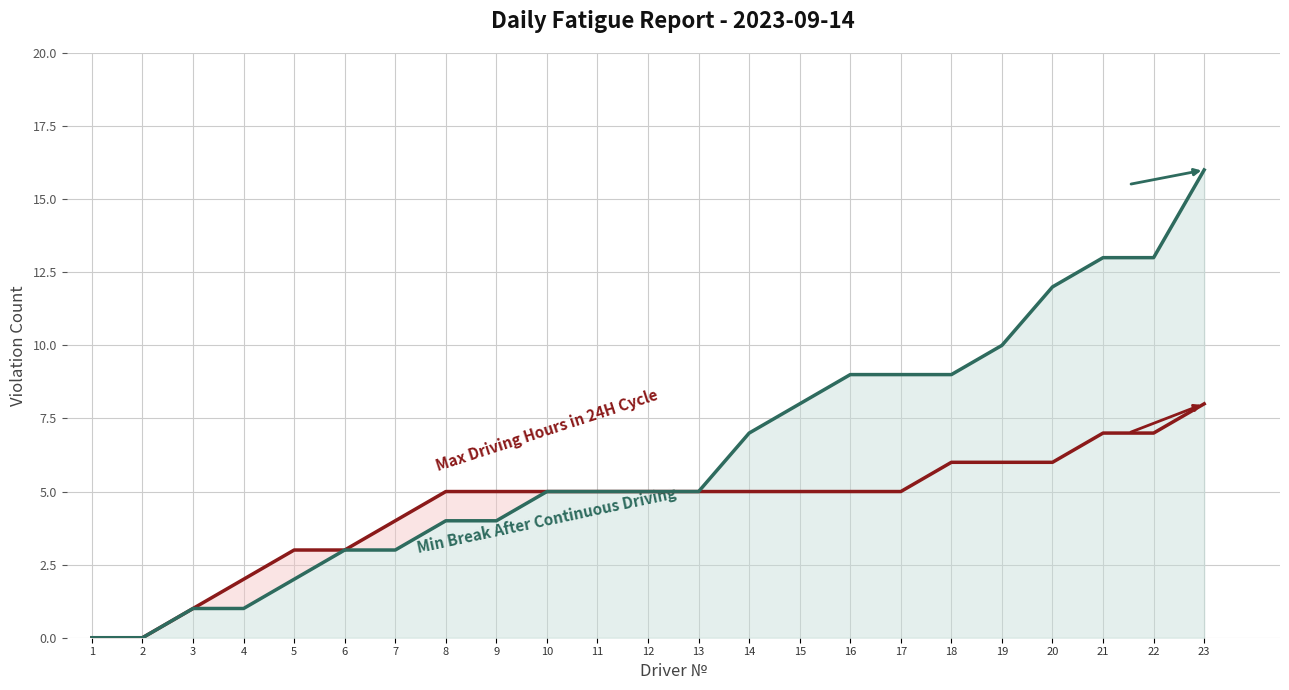

At how many categories does at least one series exceed 9?

5